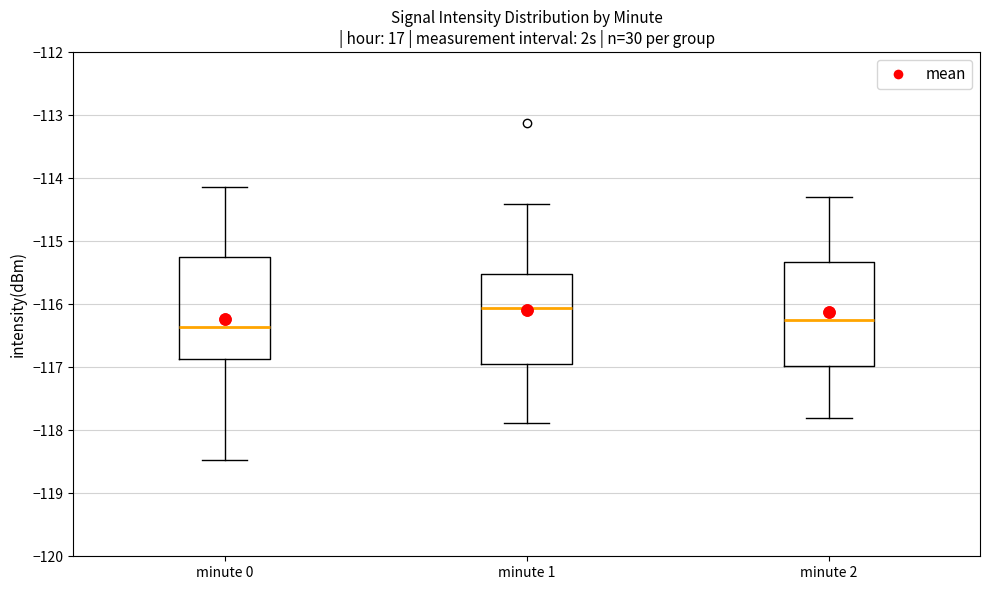

Where is the upper edge of the box for minute 0 on the y-axis? The values are not printed on the chart, so give them approximately, as read against the axis.

-115.3